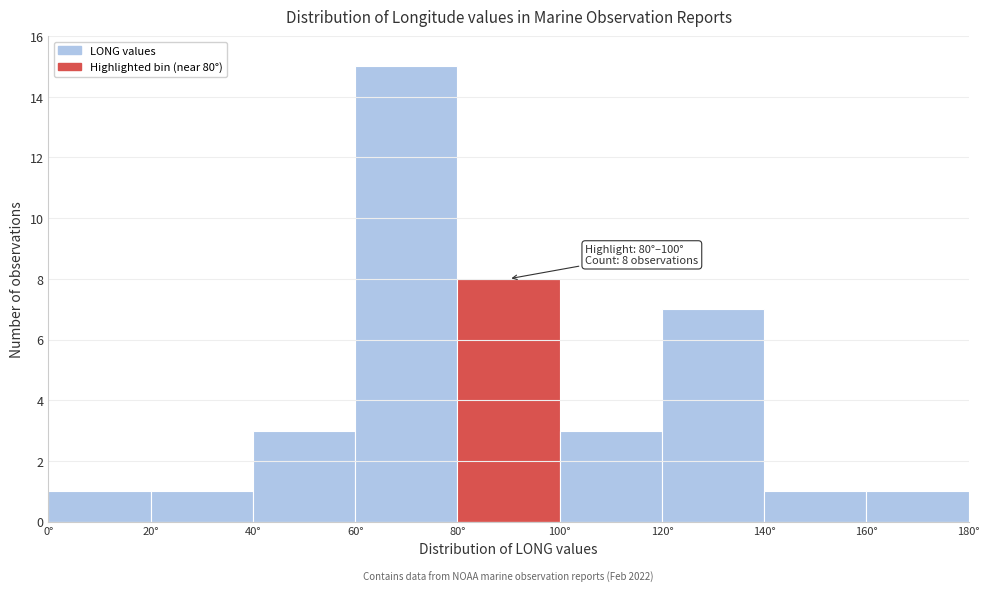

Over which range of the x-axis is the bar tallest?

60 to 80